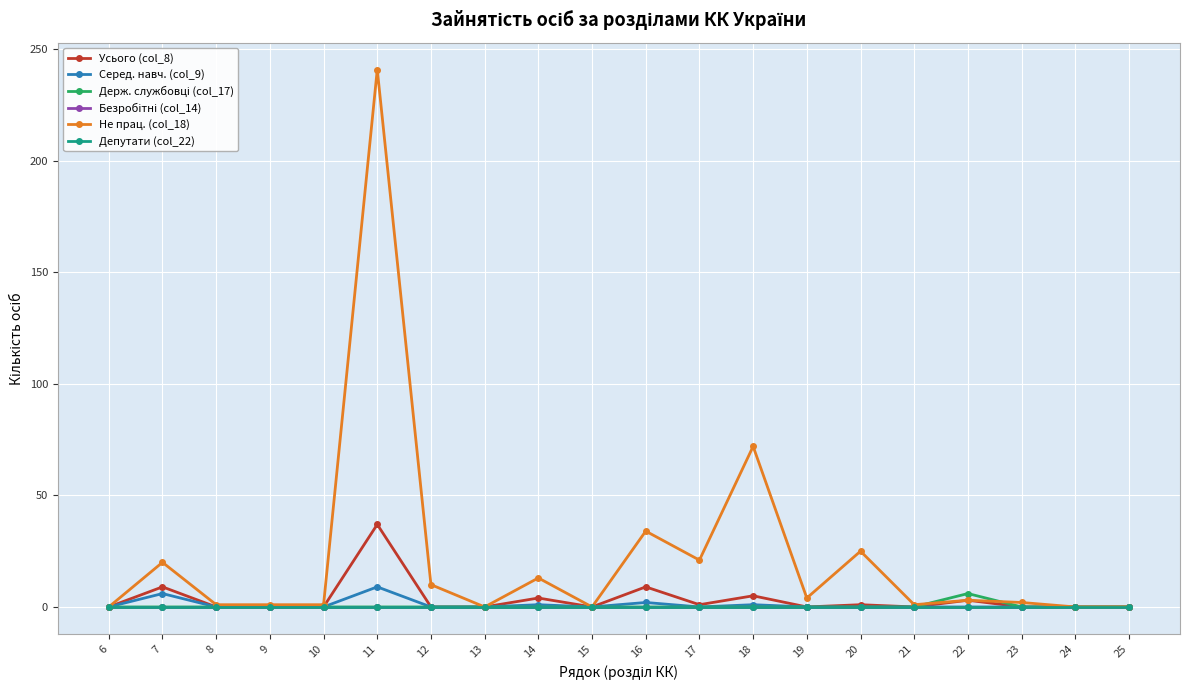

How many lines are shown in the chart?

6